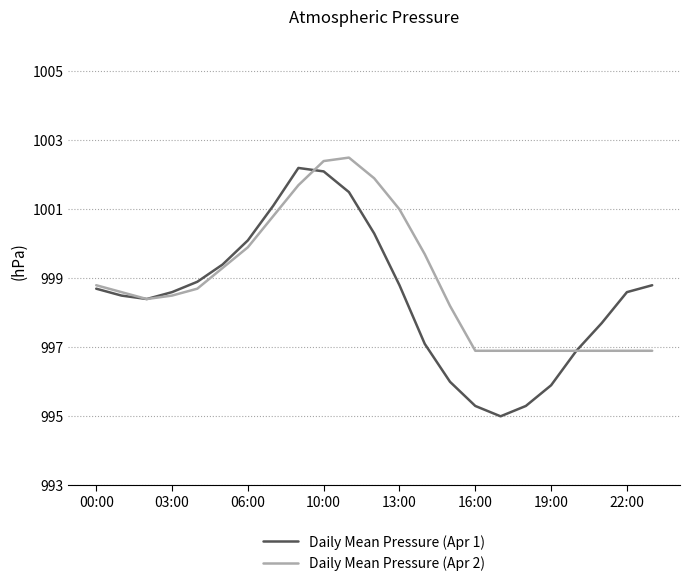

Which series has the widest spread of values?

Daily Mean Pressure (Apr 1)